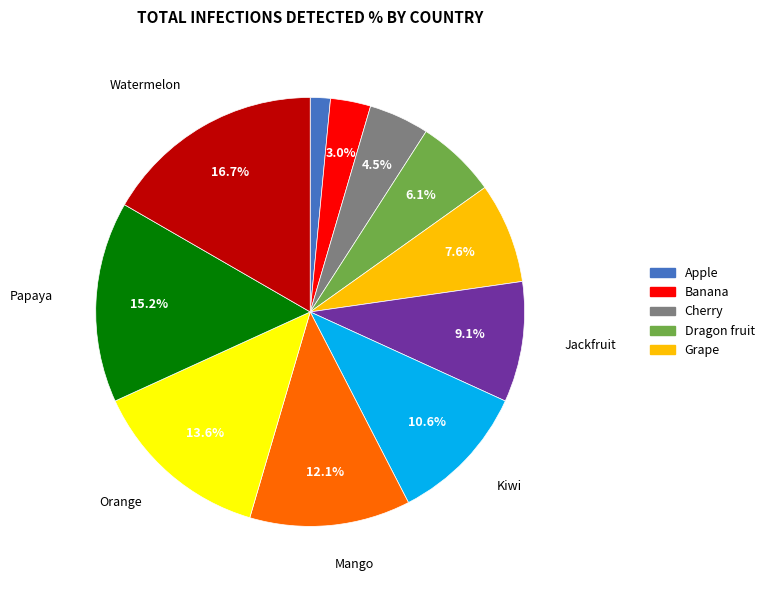

Is there a majority slice in this chart?

No